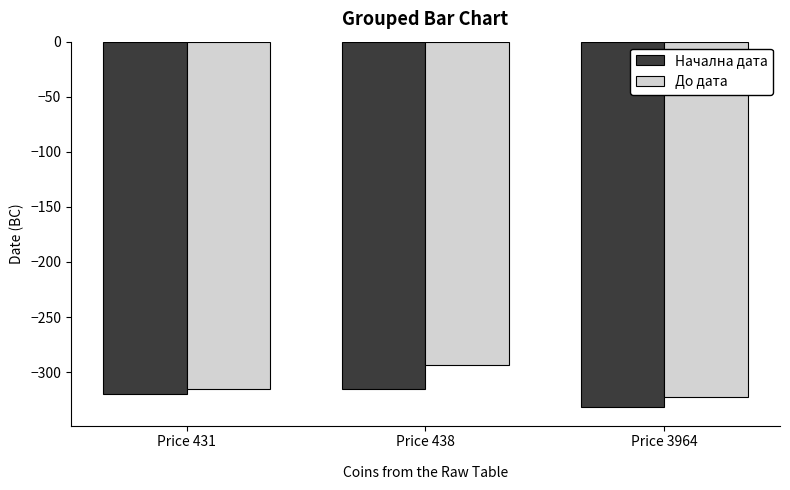

Is the value of До дата at Price 431 greater than the value of Начална дата at Price 431?

Yes